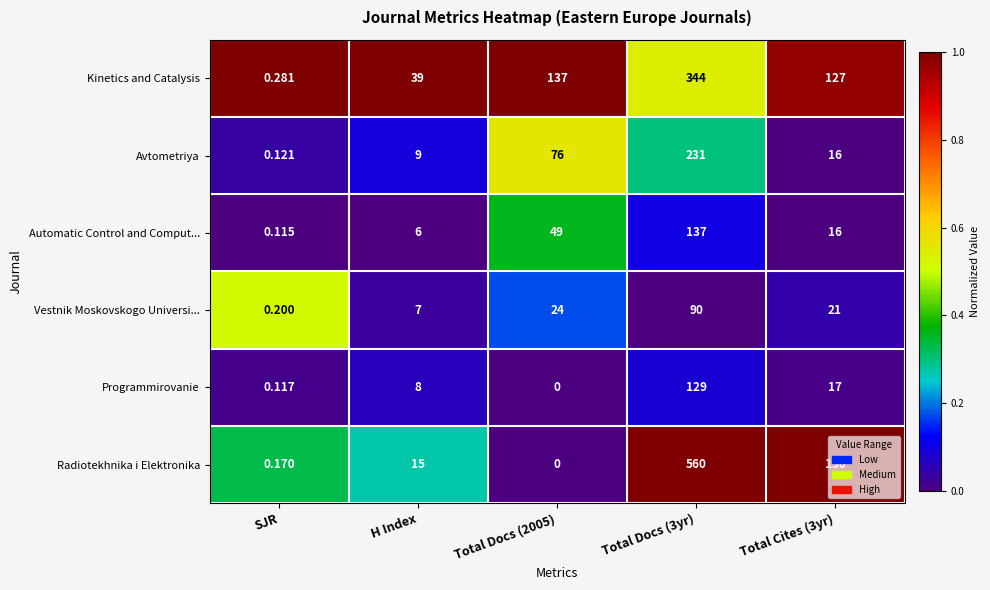

Which series has the largest range (max minus min)?

Radiotekhnika i Elektronika